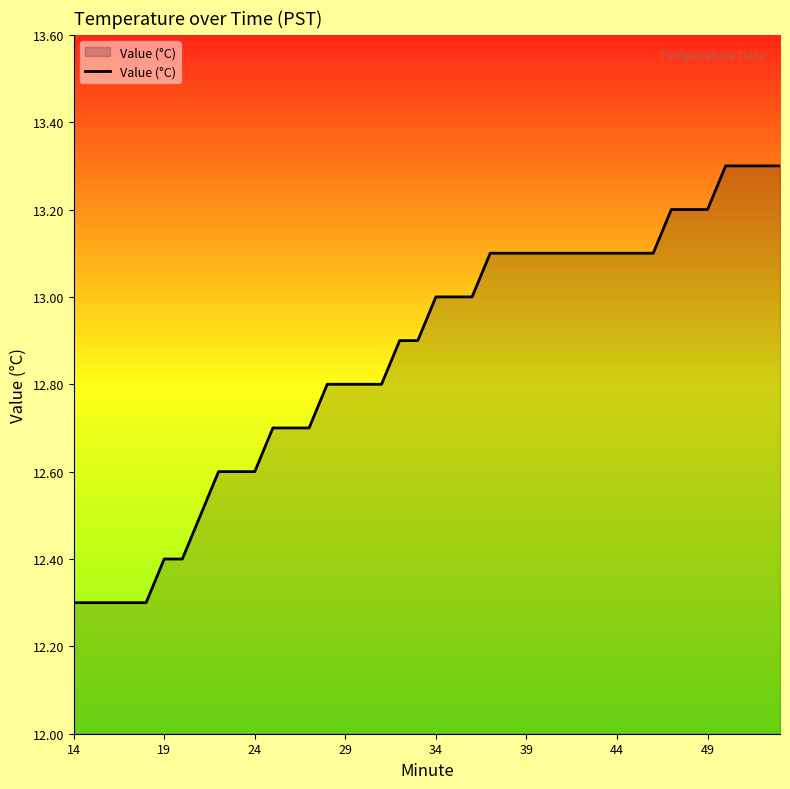

Count the number of data series in this chart.

1